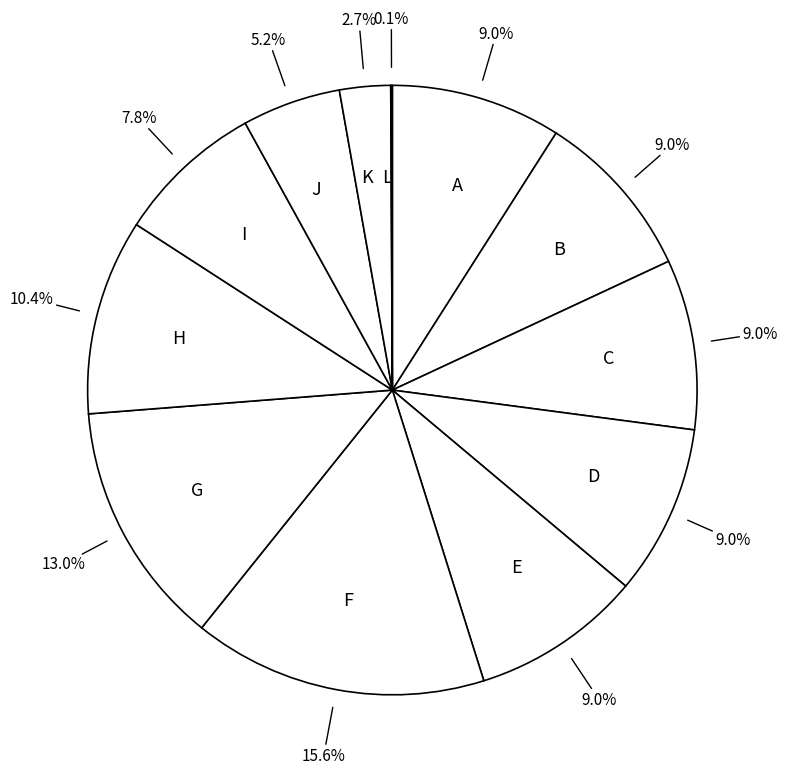

Is there a majority slice in this chart?

No